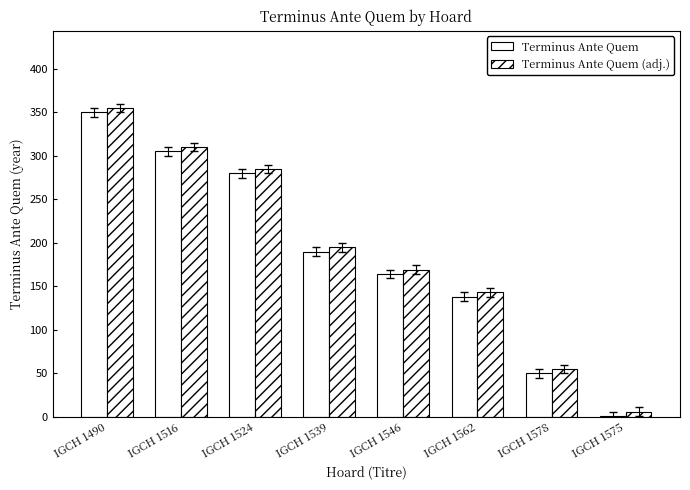

How many categories are shown in the chart?

8